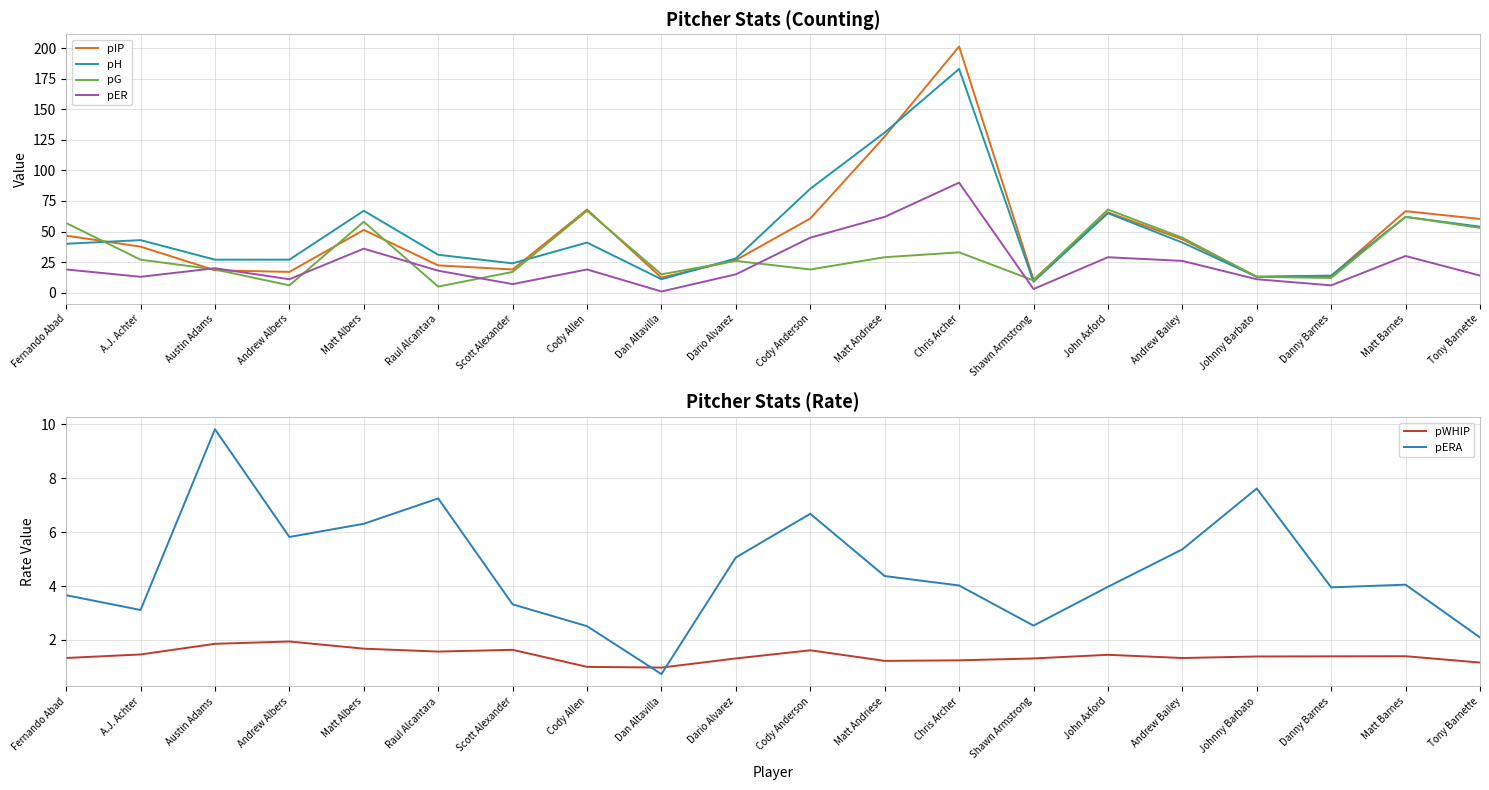

At which label does pWHIP reach its peak?

Andrew Albers